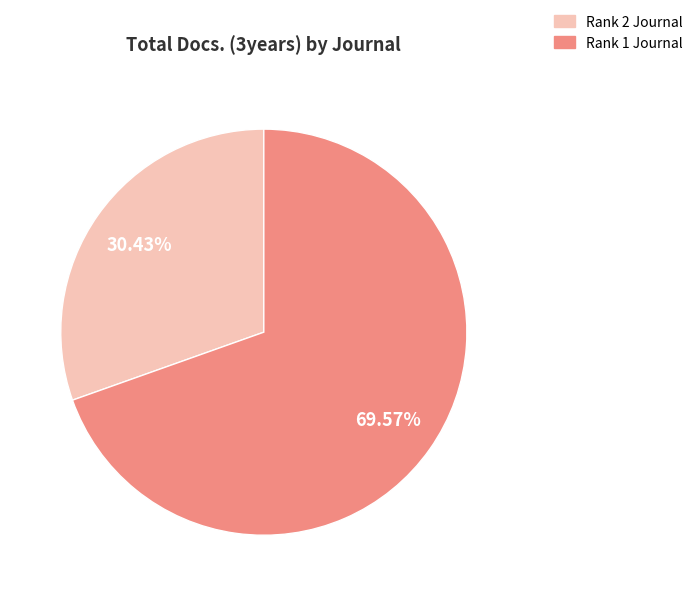

Count the number of slices in the pie.

2